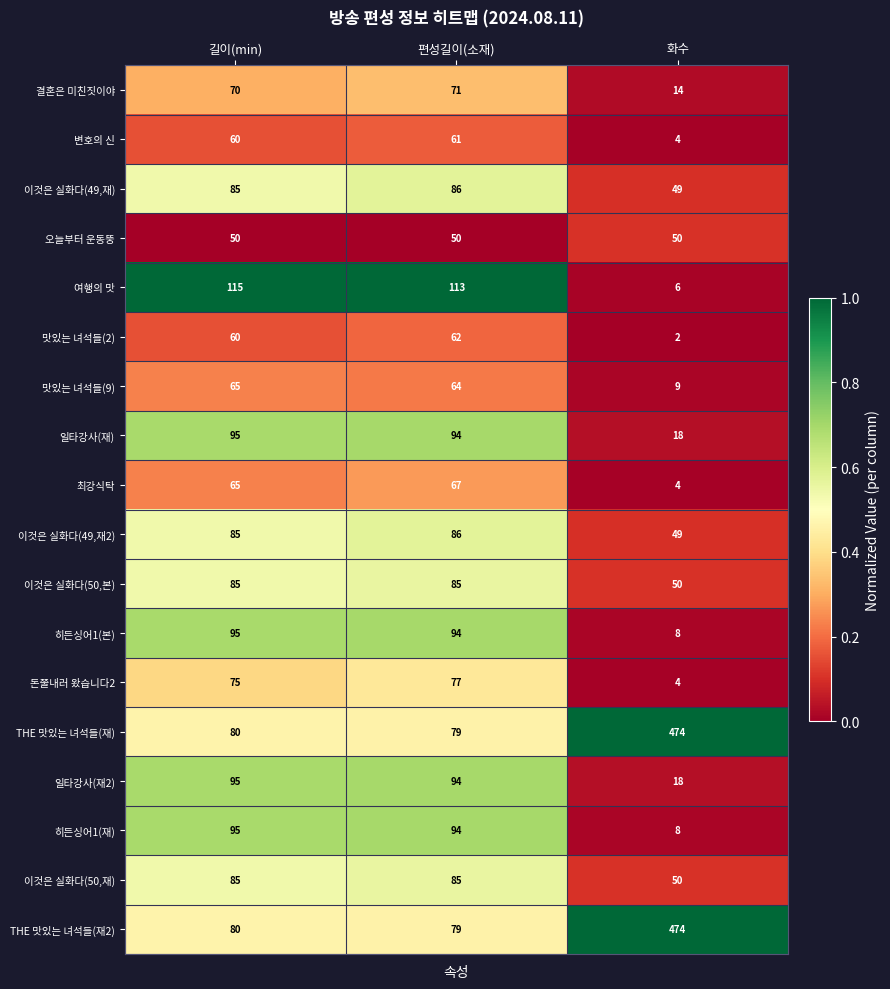

At which category does the chart reach its peak across all series?

화수